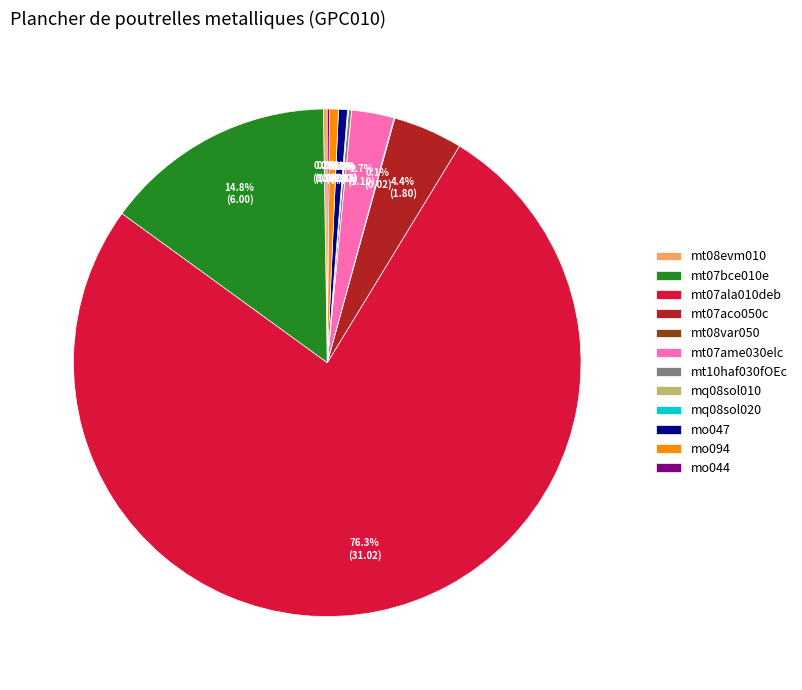

To the nearest percent, what is the average slice percentage?

8%